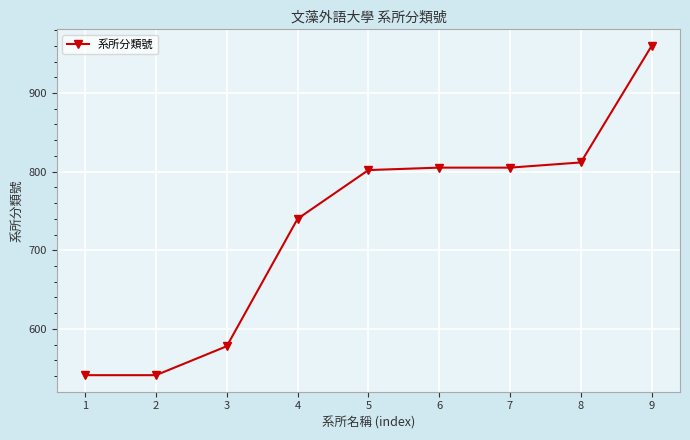

What is the minimum value shown in the chart?

541.2